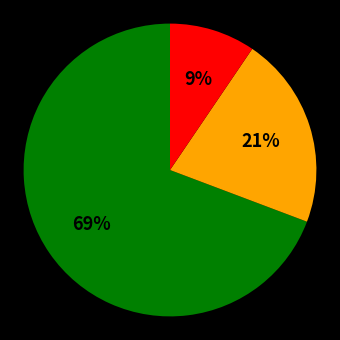

To the nearest percent, what is the average slice percentage?

33%